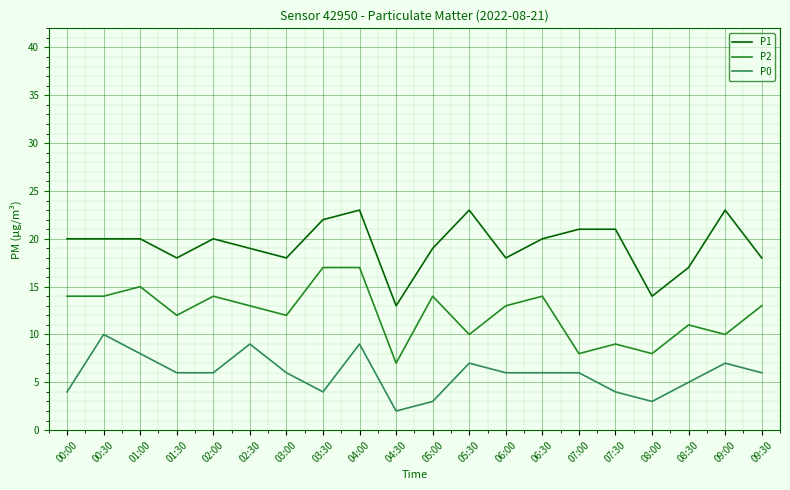

Reading left to right, list all the values displayed in this chart.

P1: 00:00=20	00:30=20	01:00=20	01:30=18	02:00=20	02:30=19	03:00=18	03:30=22	04:00=23	04:30=13	05:00=19	05:30=23	06:00=18	06:30=20	07:00=21	07:30=21	08:00=14	08:30=17	09:00=23	09:30=18
P2: 00:00=14	00:30=14	01:00=15	01:30=12	02:00=14	02:30=13	03:00=12	03:30=17	04:00=17	04:30=7	05:00=14	05:30=10	06:00=13	06:30=14	07:00=8	07:30=9	08:00=8	08:30=11	09:00=10	09:30=13
P0: 00:00=4	00:30=10	01:00=8	01:30=6	02:00=6	02:30=9	03:00=6	03:30=4	04:00=9	04:30=2	05:00=3	05:30=7	06:00=6	06:30=6	07:00=6	07:30=4	08:00=3	08:30=5	09:00=7	09:30=6